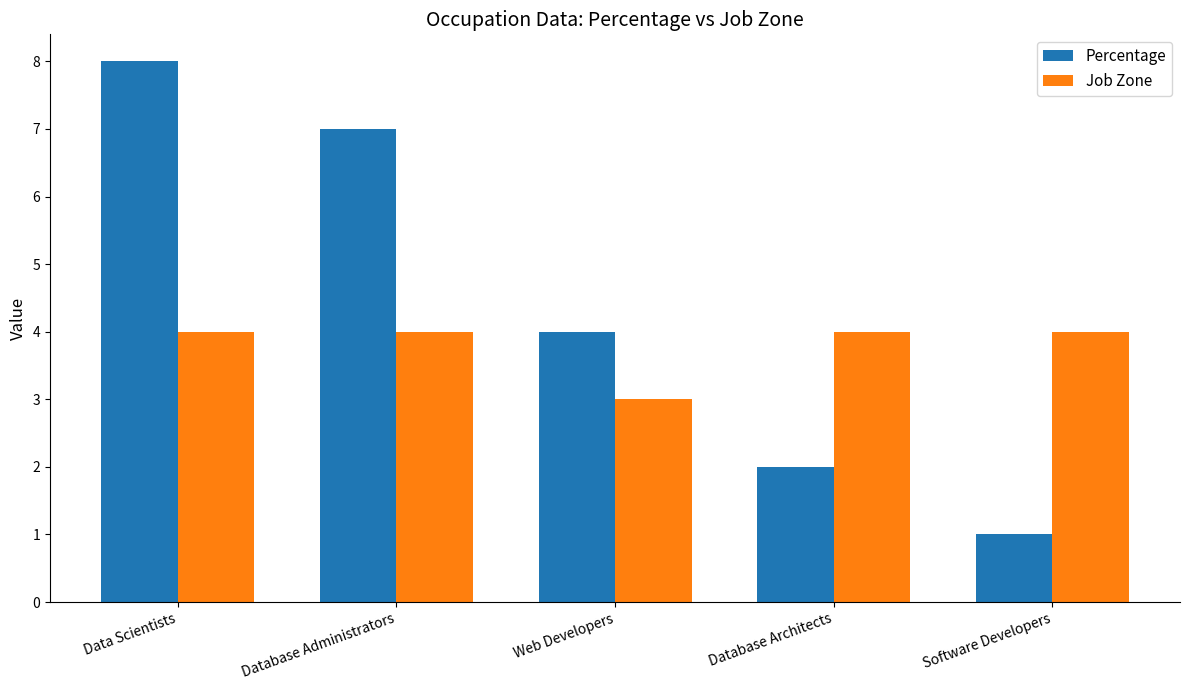

Reading left to right, extract all data points from this chart.

Percentage: 8	7	4	2	1
Job Zone: 4	4	3	4	4